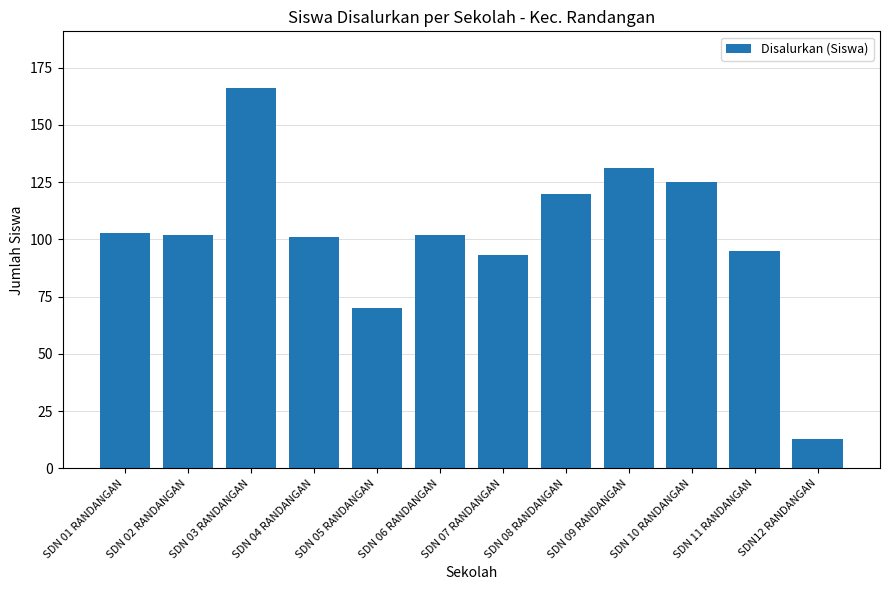

Reading right to left, transcribe all the data shown in this chart.

SDN12 RANDANGAN=13	SDN 11 RANDANGAN=95	SDN 10 RANDANGAN=125	SDN 09 RANDANGAN=131	SDN 08 RANDANGAN=120	SDN 07 RANDANGAN=93	SDN 06 RANDANGAN=102	SDN 05 RANDANGAN=70	SDN 04 RANDANGAN=101	SDN 03 RANDANGAN=166	SDN 02 RANDANGAN=102	SDN 01 RANDANGAN=103